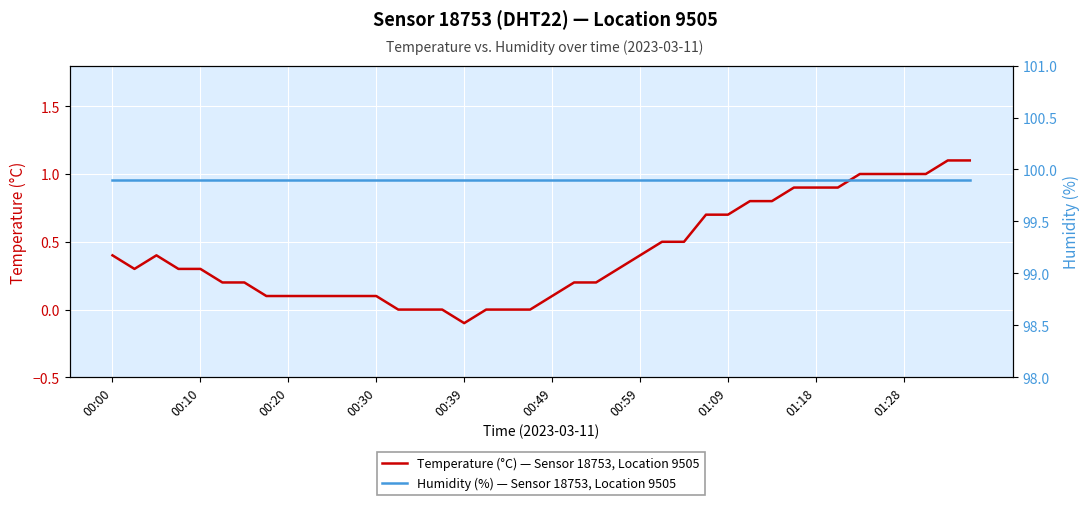

True or false: Temperature (°C) — Sensor 18753, Location 9505 has a value of 0.4 at 00:59.

True